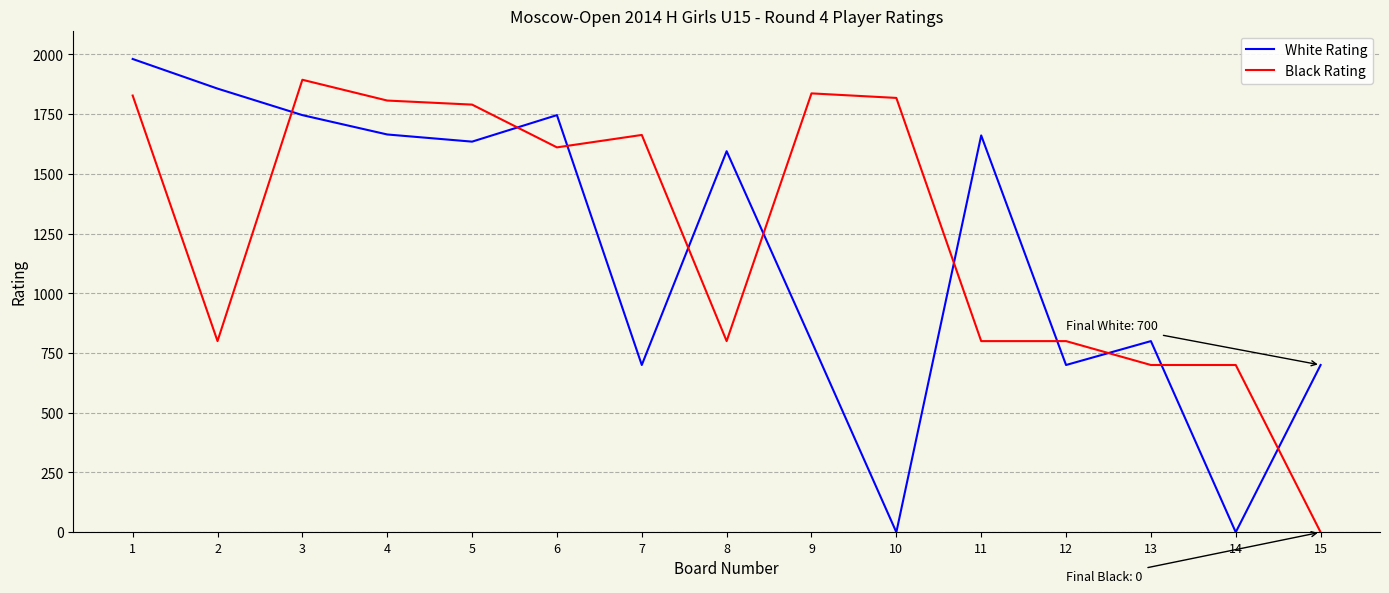

At 9, list the series in order from smallest to largest.

White Rating, Black Rating